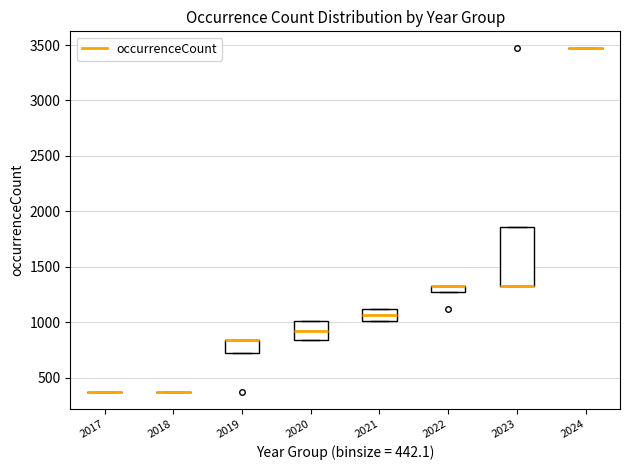

Comparing the boxes themselves (not the whiskers), which one is the tallest?

2023